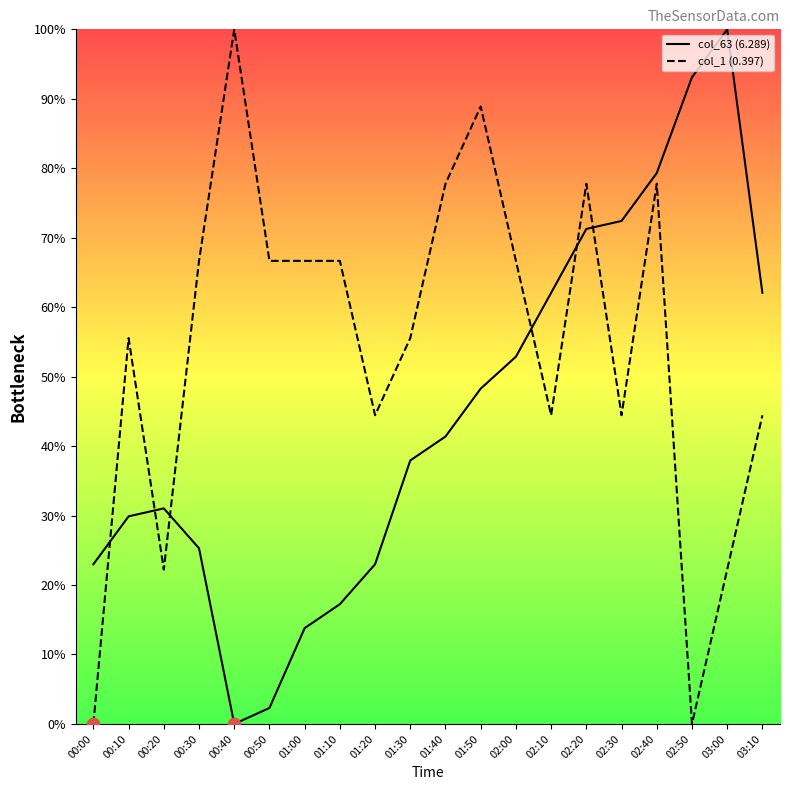

At which category is the sum across all series the highest?

02:40